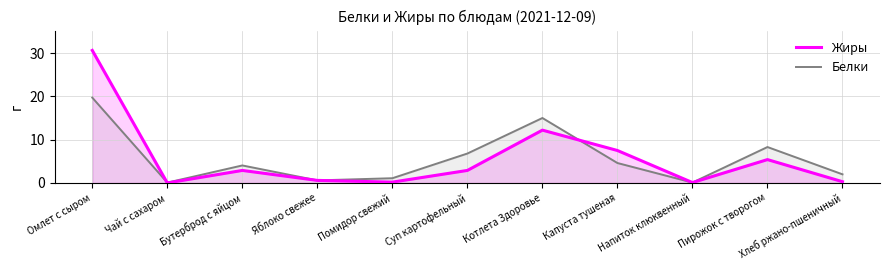

At which label does Жиры first exceed 2?

Омлет с сыром